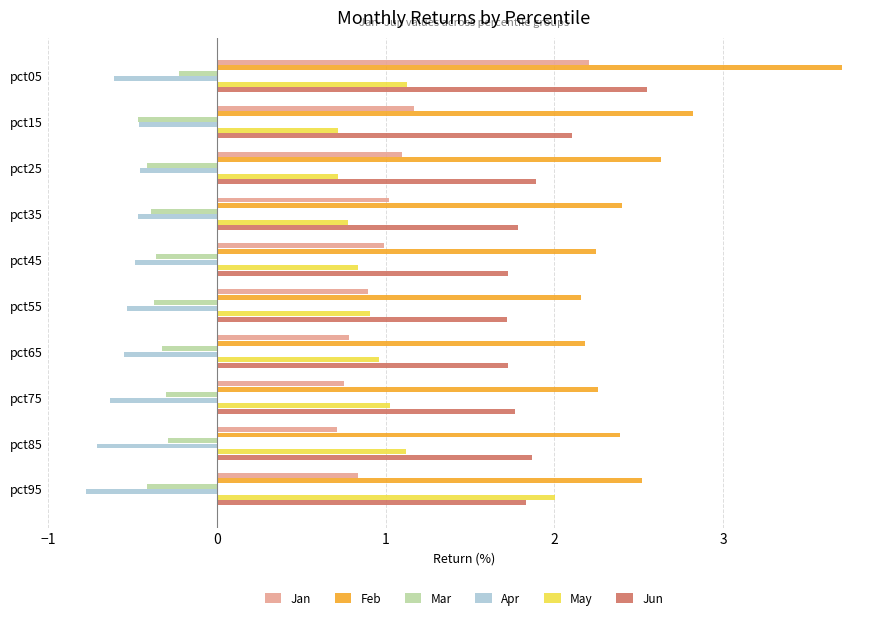

Count the Jun values in the range 1 to 2.

8